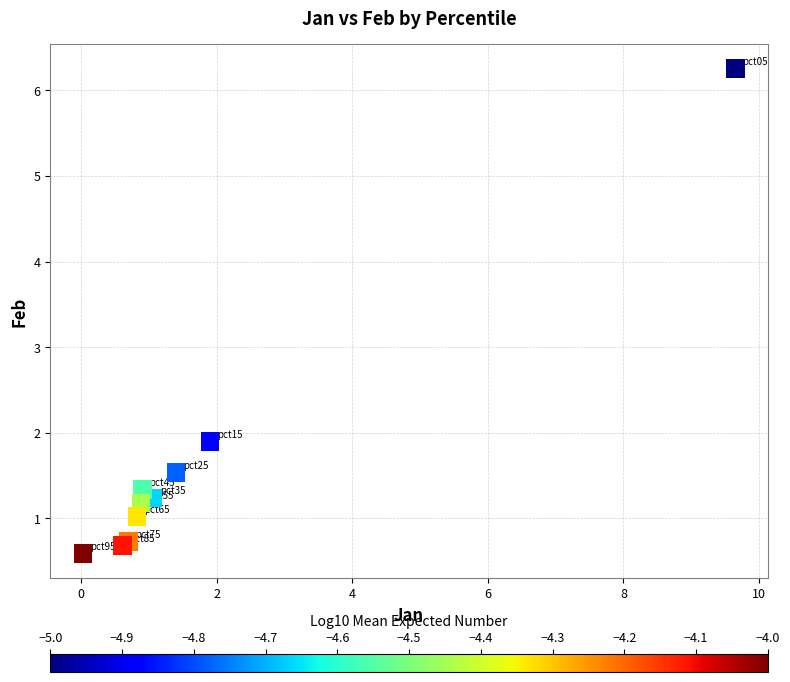

What Y value in the scatter plot is closest to 3?

1.9